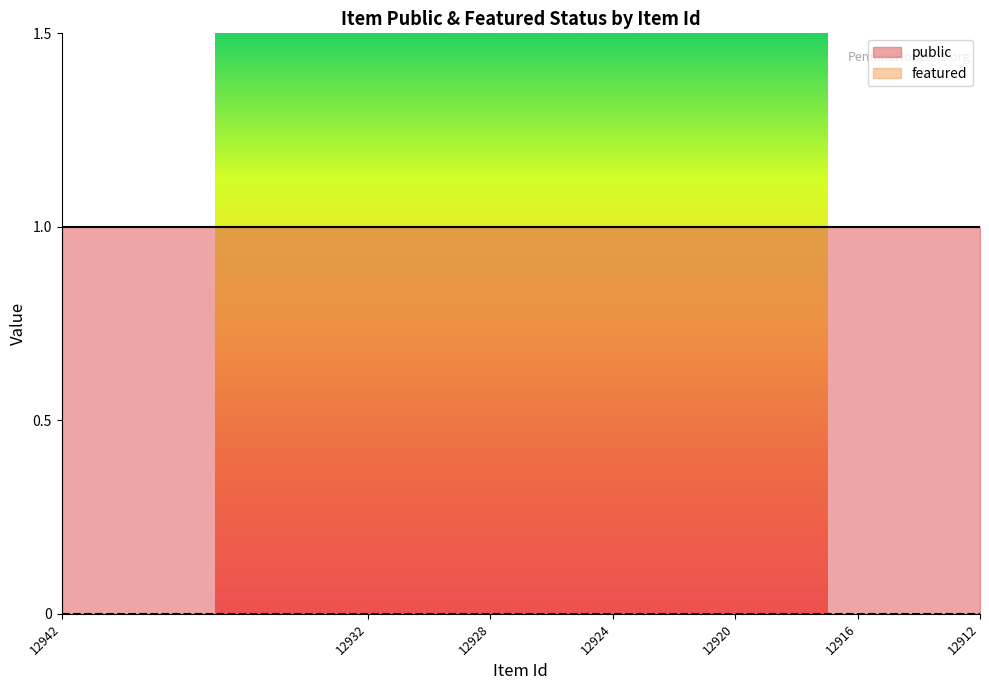

True or false: public has a value of 1 at 12922.

True